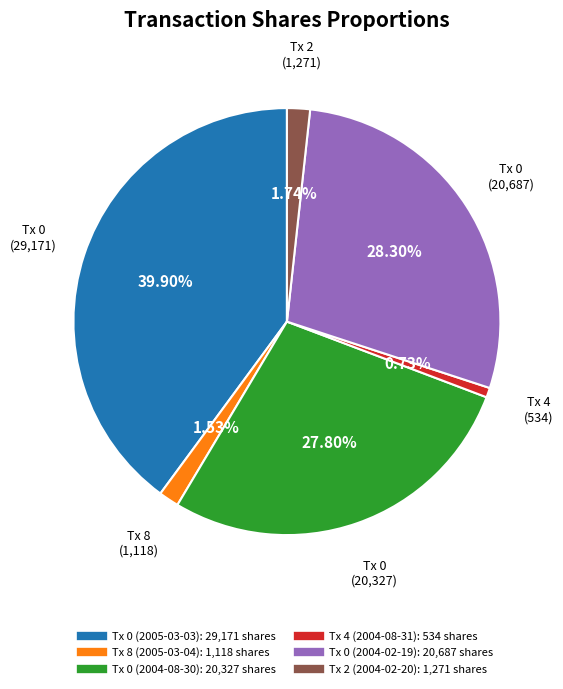

Is there any slice that represents more than half of the pie?

No